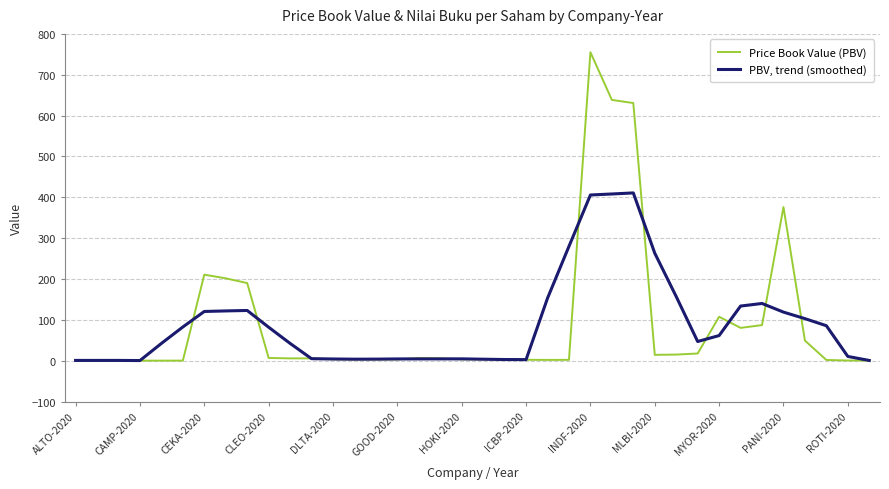

How many distinct data groups are displayed?

2